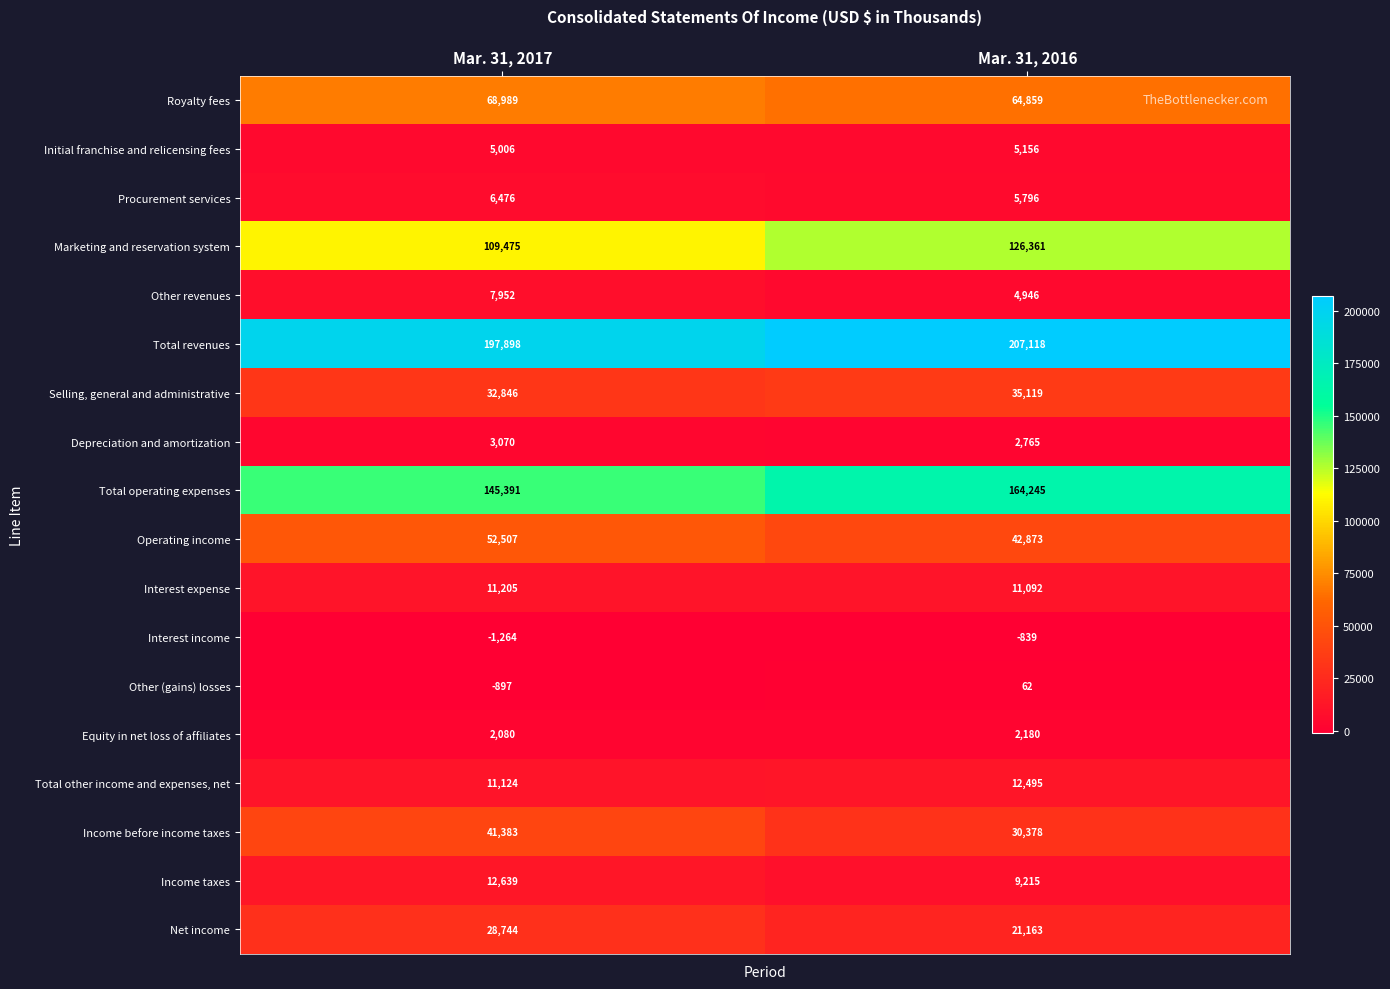

True or false: Interest expense has a value of 6631 at Mar. 31, 2016.

False